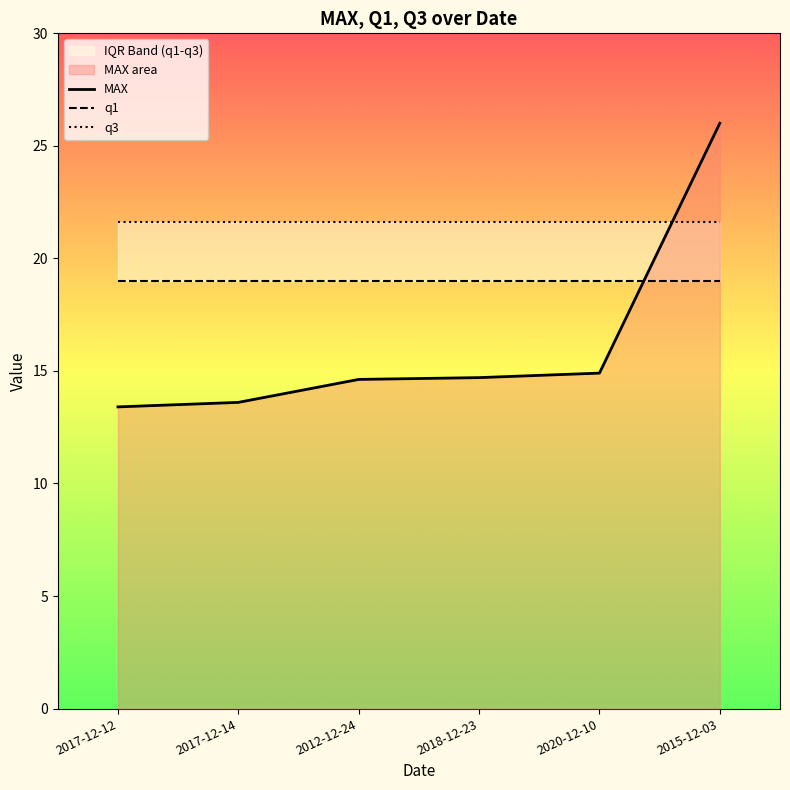

What is the label of the 1st point from the right?

2015-12-03